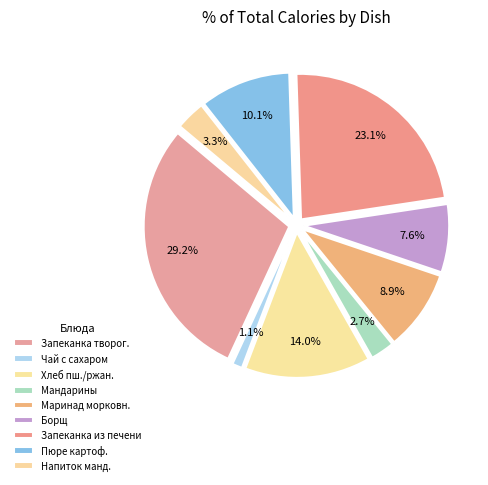

To the nearest percent, what is the average slice percentage?

11%